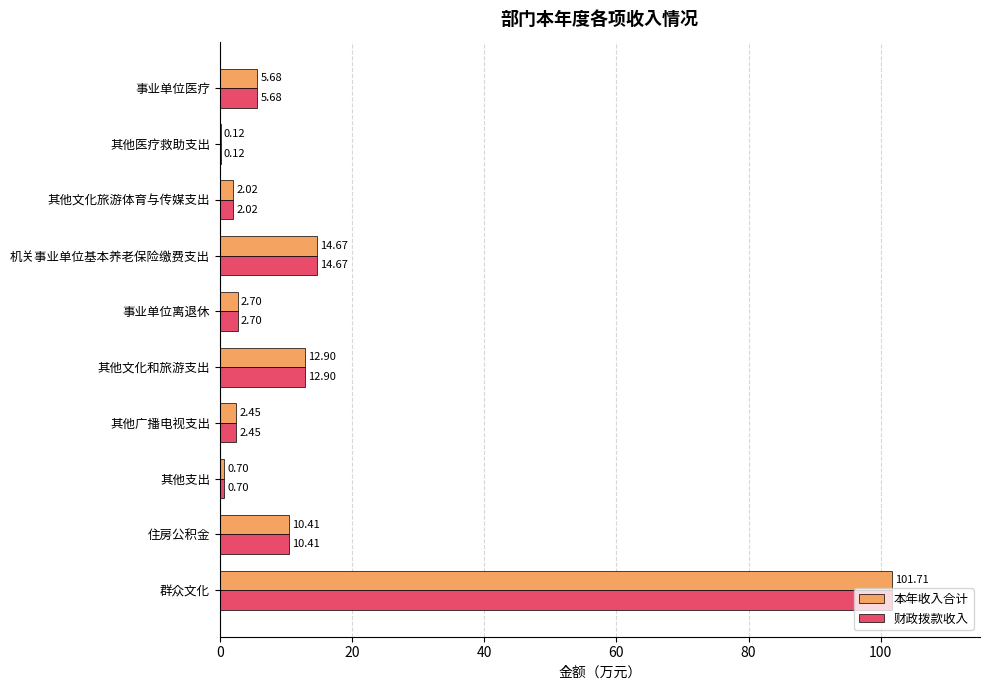

What is the sum of the 财政拨款收入 values at 住房公积金 and 其他文化和旅游支出?

23.3